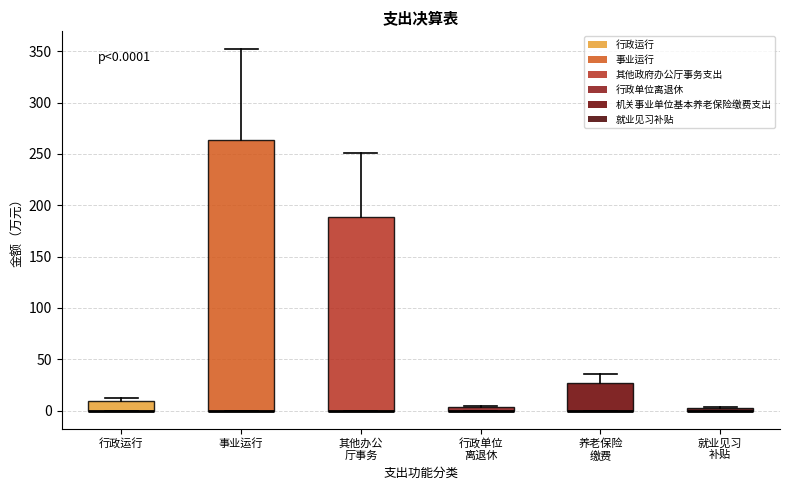

Comparing the boxes themselves (not the whiskers), which one is the tallest?

事业运行